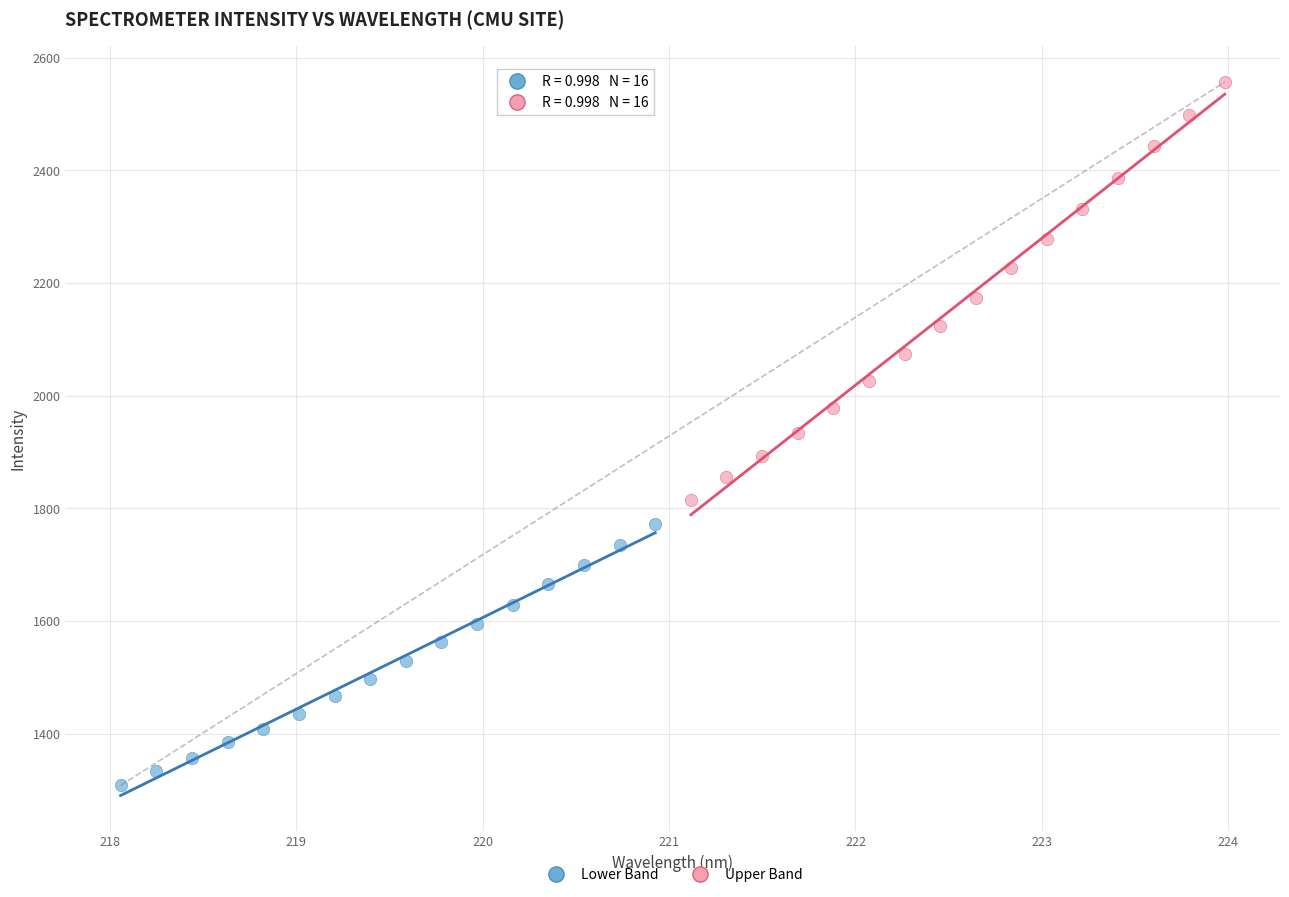

Which series contains the lowest Y value?

Lower Band